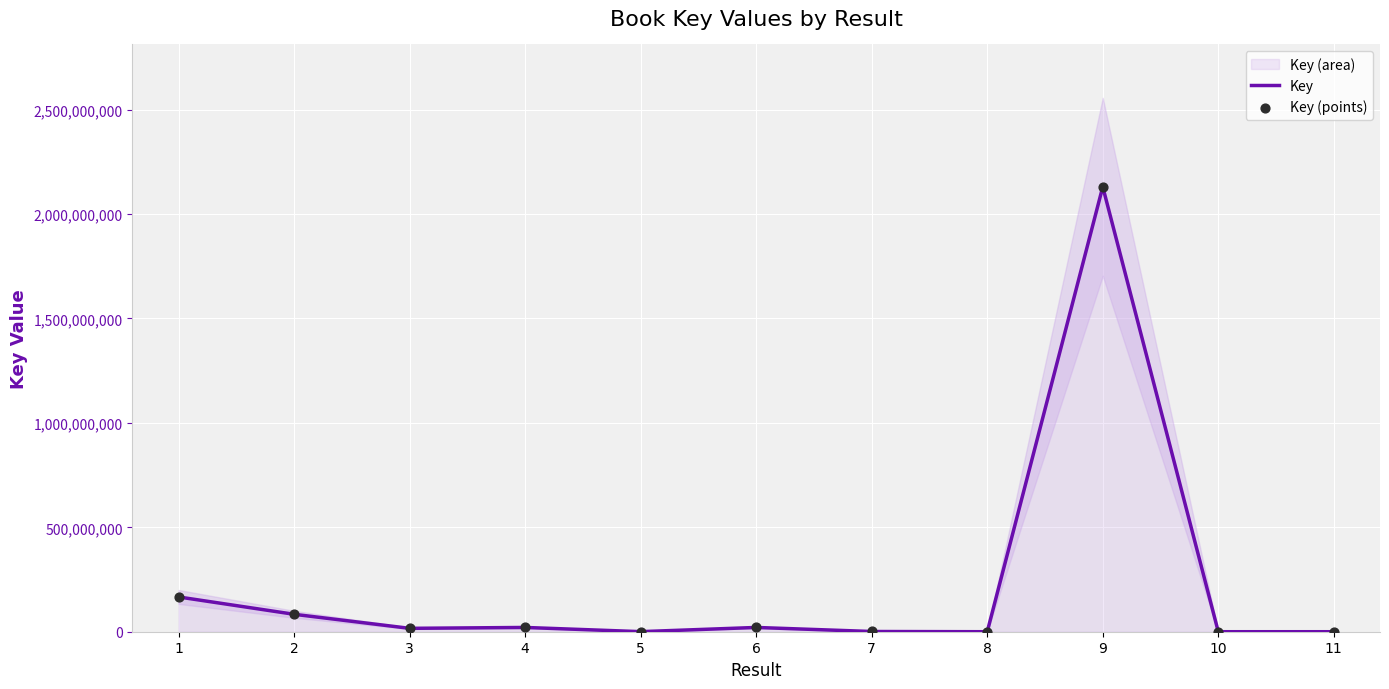

At which category is the sum across all series the highest?

9